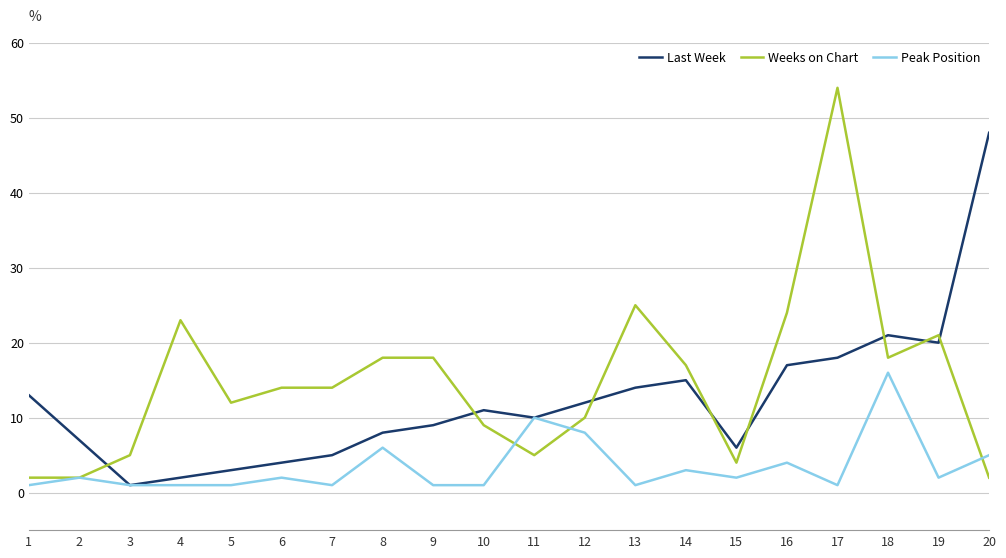

True or false: Last Week has a value of 21 at 13.

False